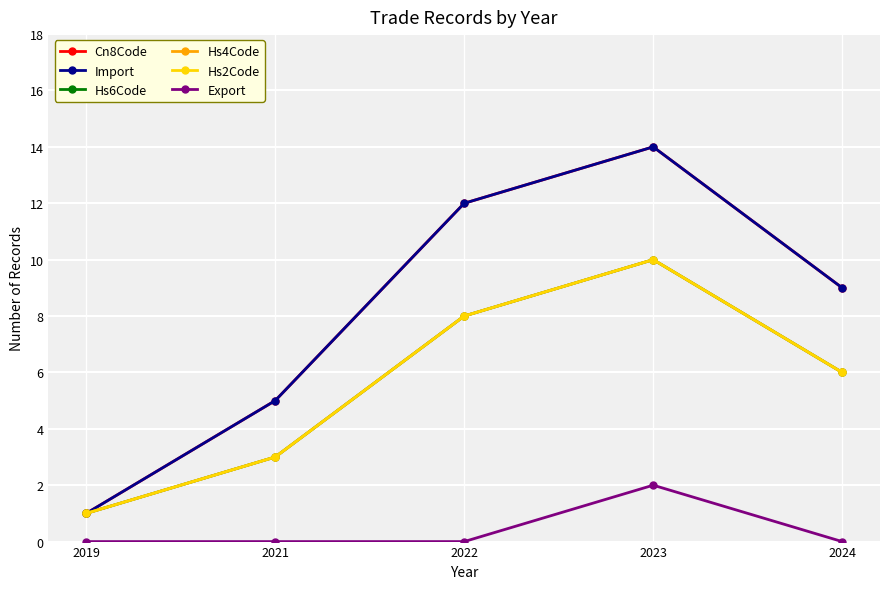

Is it true that Export equals 2 at 2023?

True